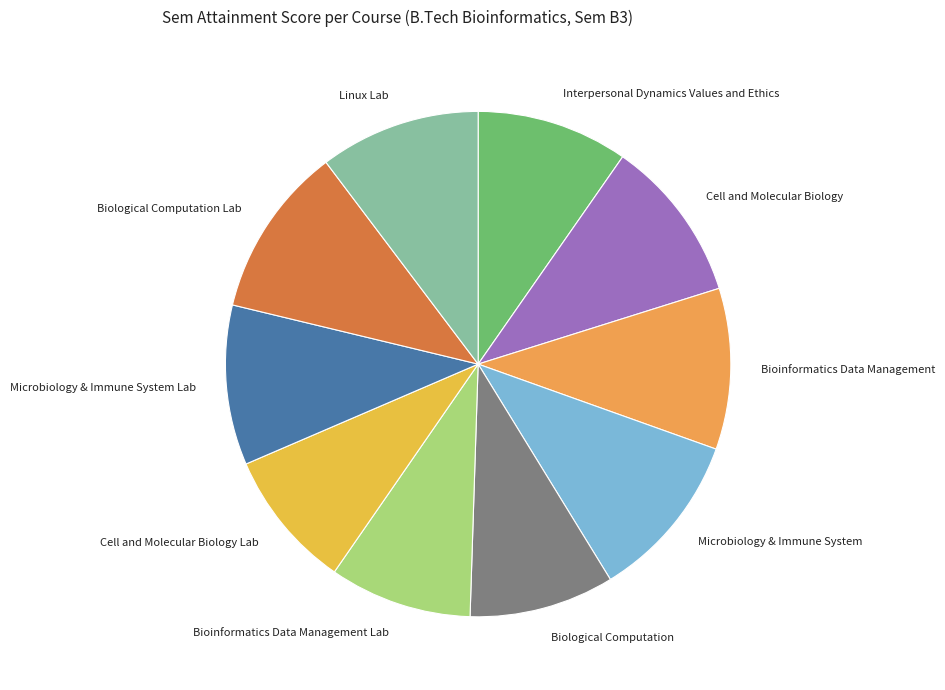

Combined, do Cell and Molecular Biology Lab and Bioinformatics Data Management account for over 50%?

No